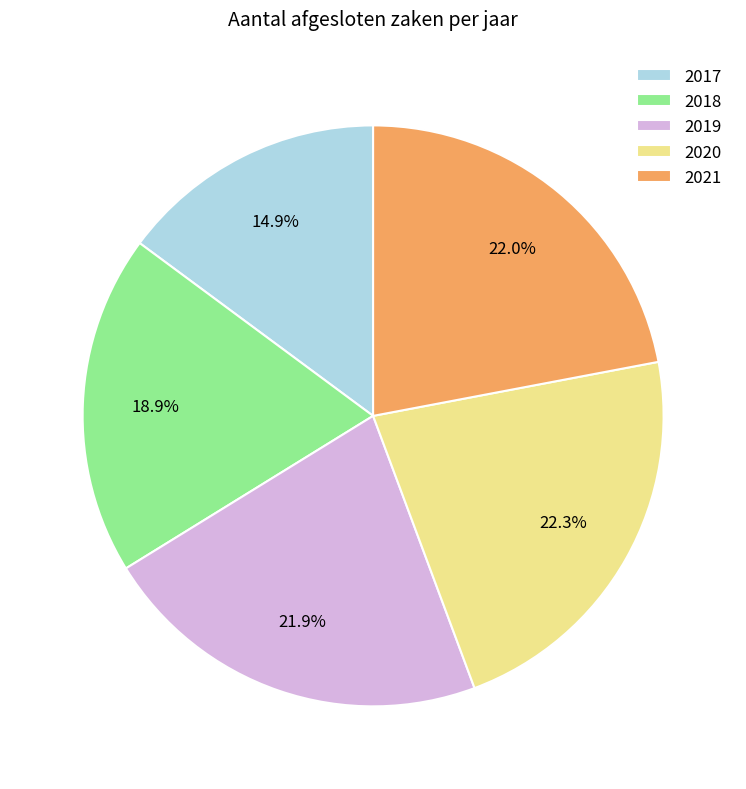

Is there any slice that represents more than half of the pie?

No